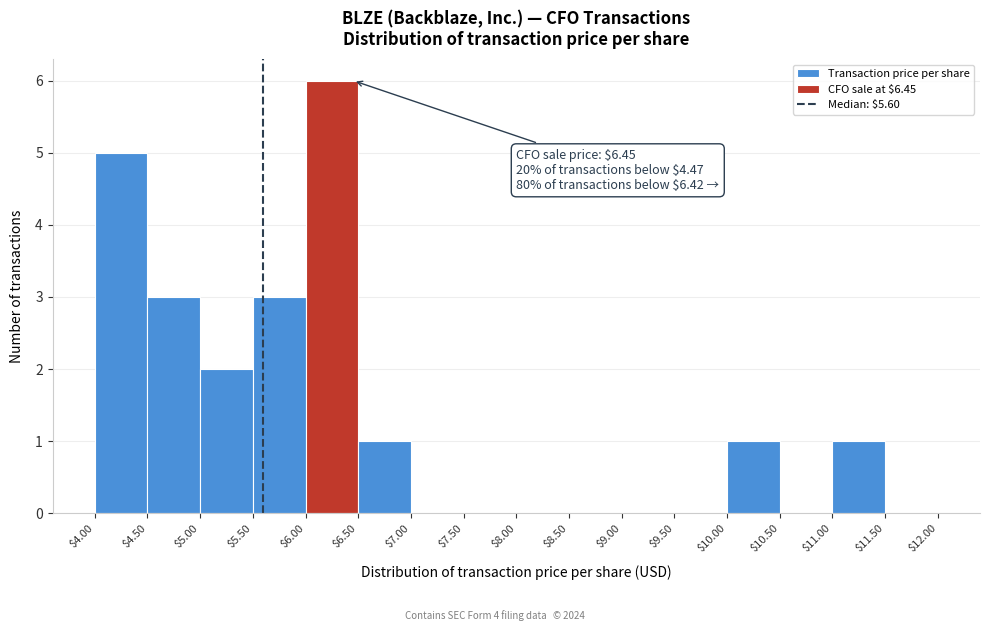

Over which range of the x-axis is the bar tallest?

$6.00 to $6.50